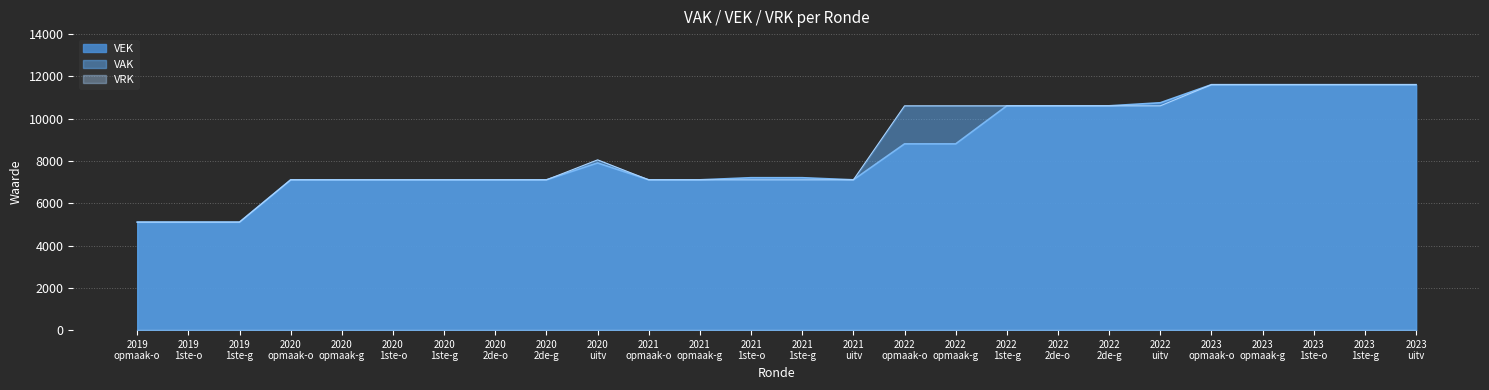

What is the lowest value of the VEK series?

5108